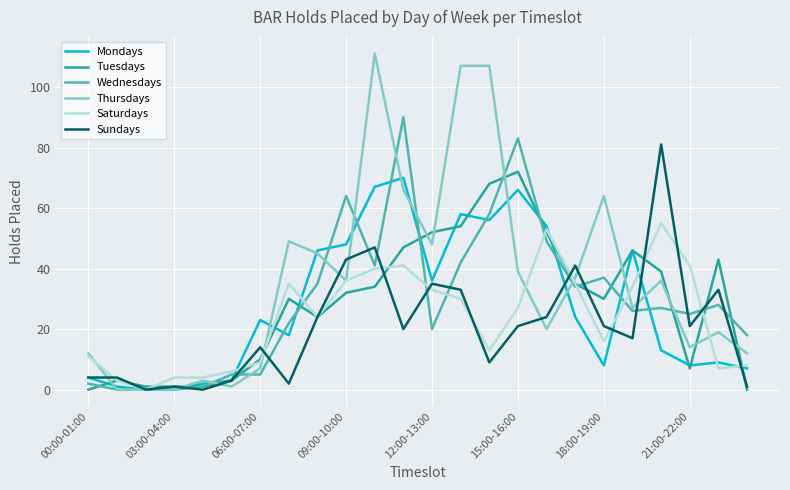

Rank the series by their maximum value, from lowest to highest.

Saturdays, Mondays, Tuesdays, Sundays, Wednesdays, Thursdays